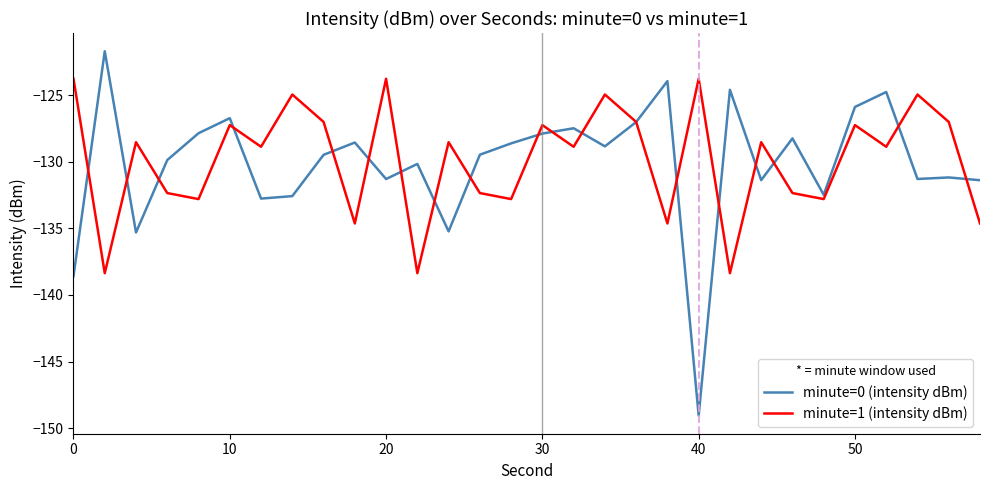

Does the chart display data point markers on the line(s)?

No